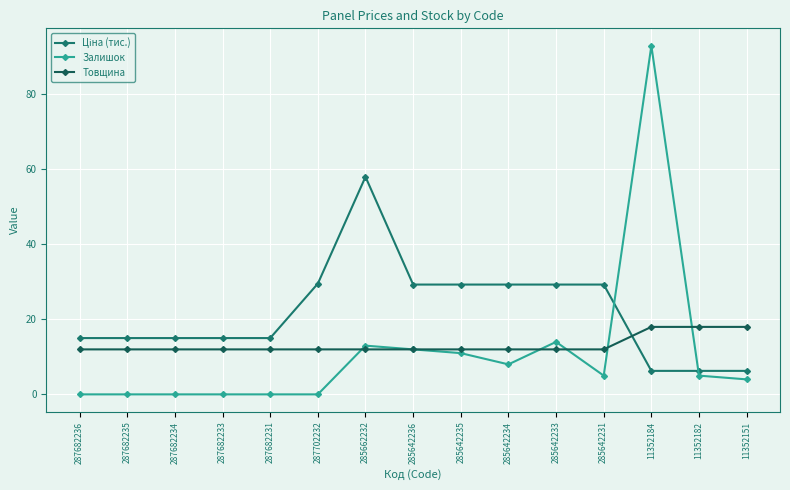

Which series has the widest spread of values?

Залишок